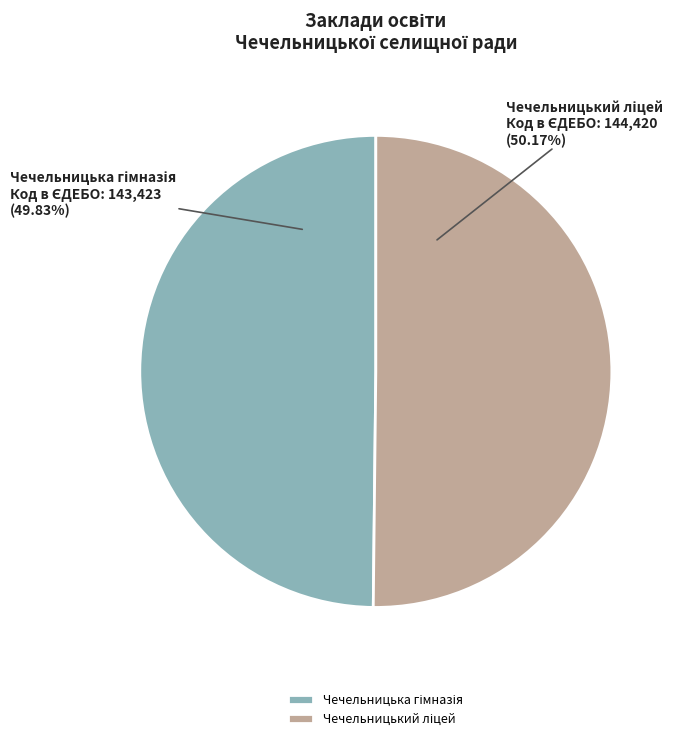

Is there any slice that represents more than half of the pie?

Yes